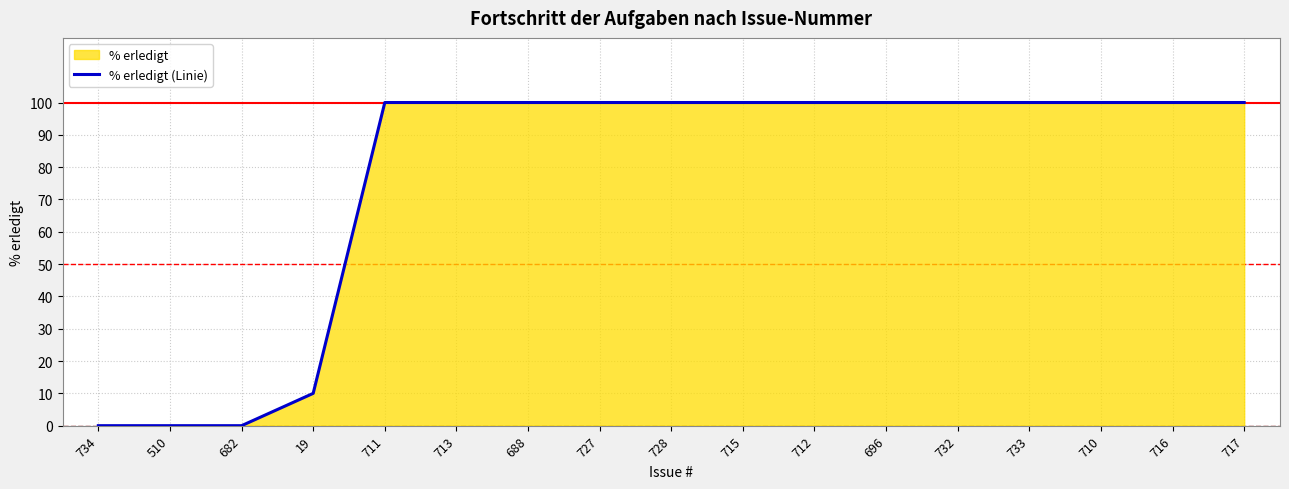

Rank the categories by value from highest to lowest.

711, 713, 688, 727, 728, 715, 712, 696, 732, 733, 710, 716, 717, 19, 734, 510, 682